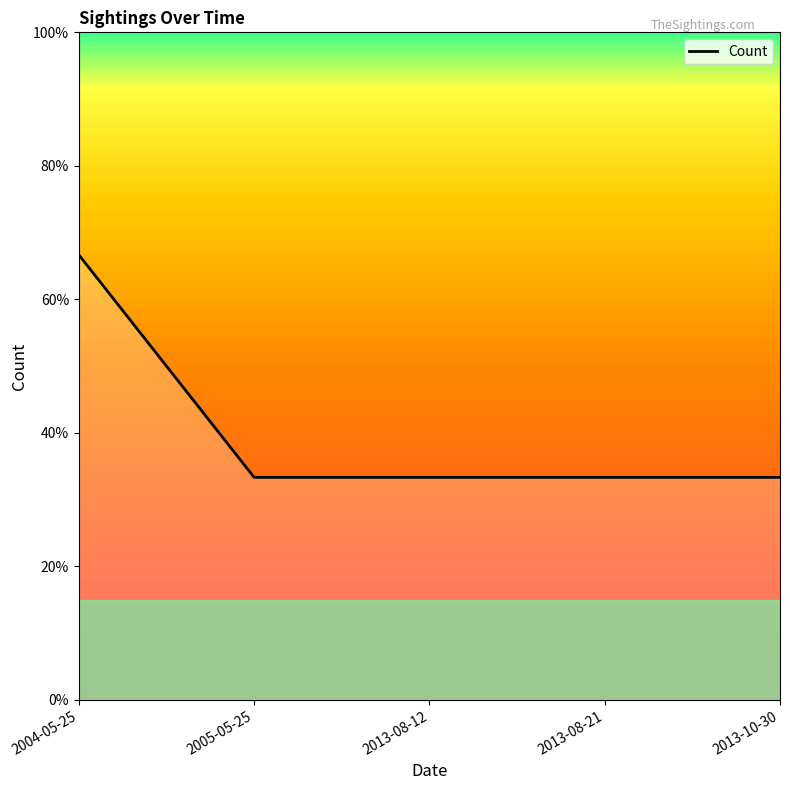

Does the chart have visible grid lines?

No